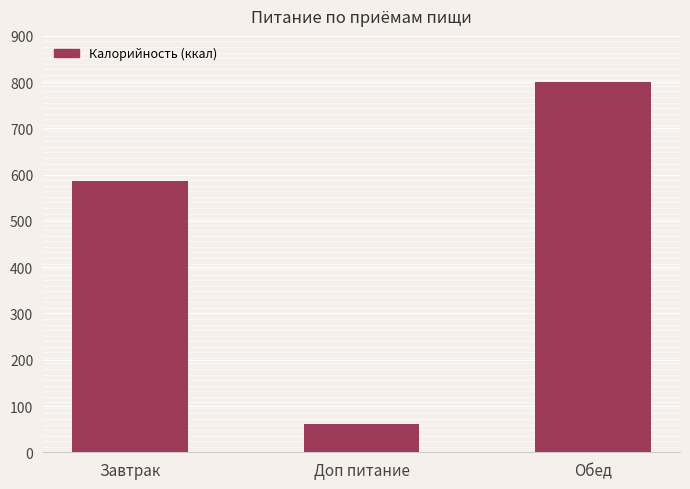

What is the sum of the values at Обед and Доп питание?

862.9